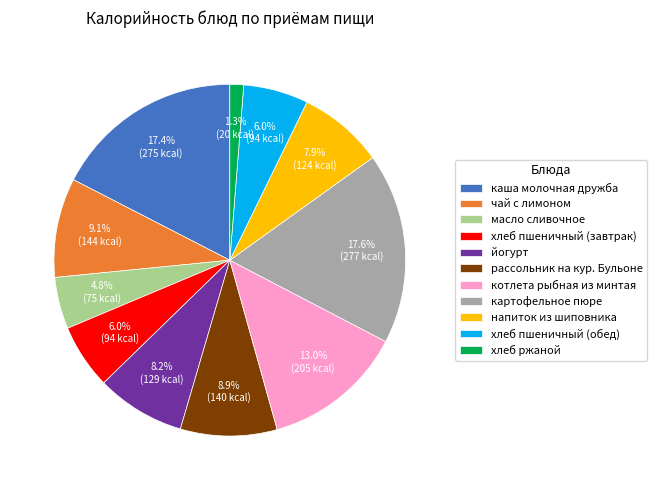

To the nearest percent, what percentage of the pie is масло сливочное?

5%